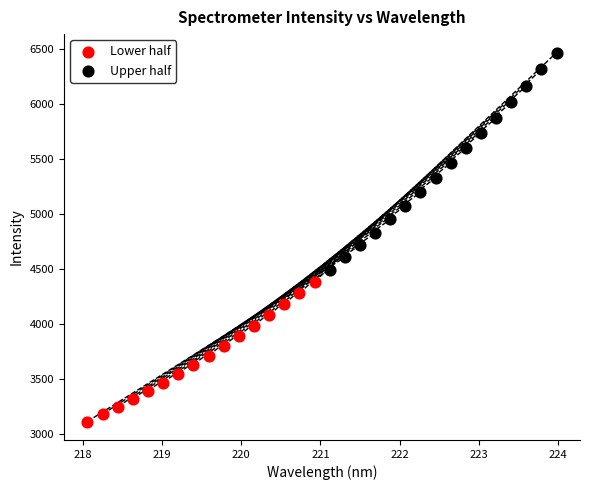

Which series contains the lowest Y value?

Lower half